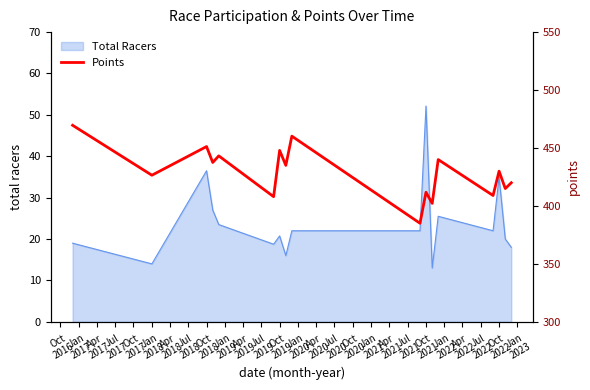

What is the maximum value for Total Racers?

52.1